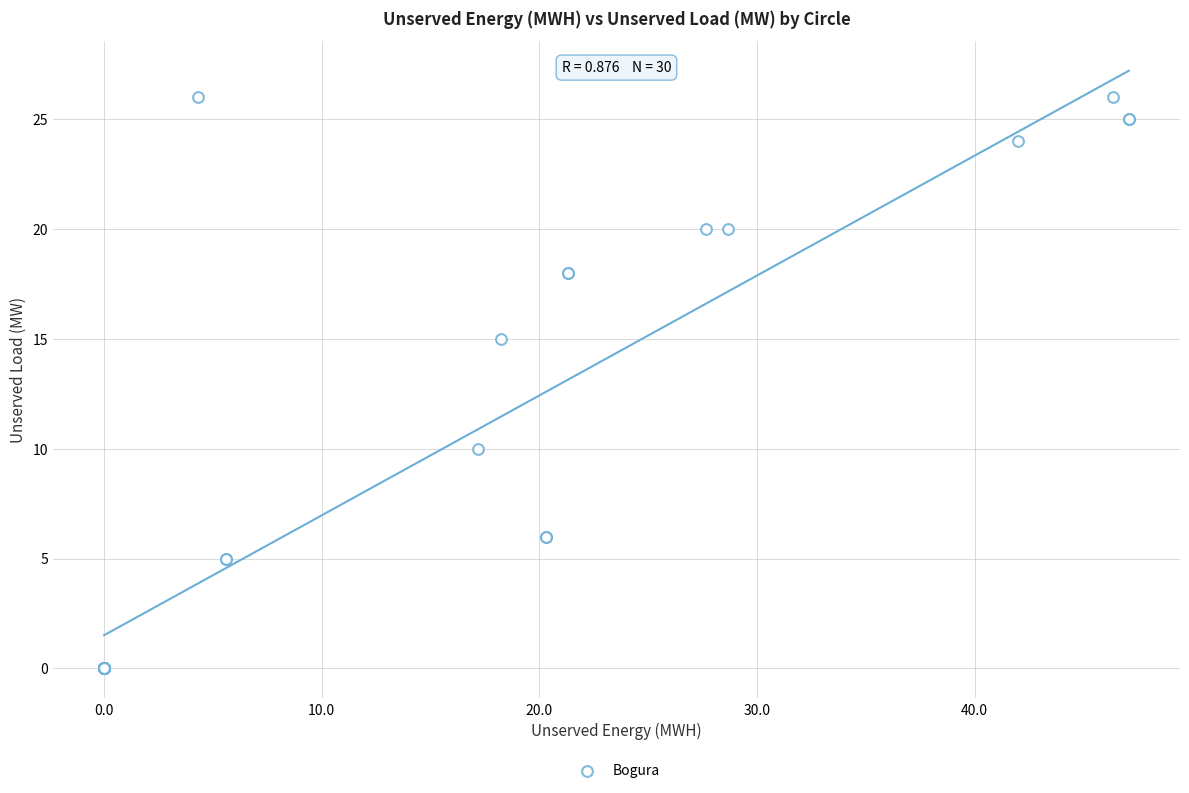

What Y value in the scatter plot is closest to 13?

15